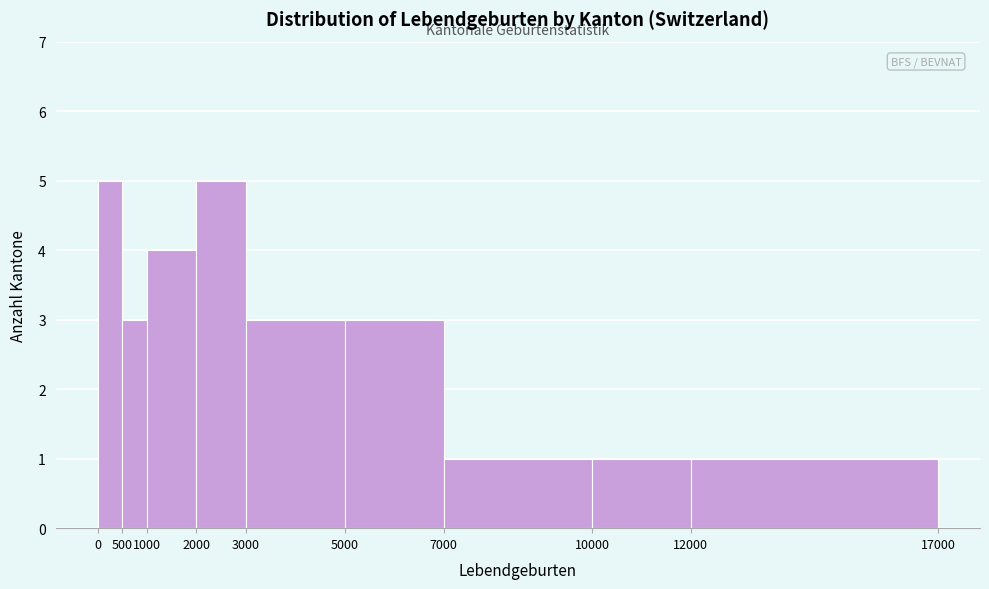

Reading left to right, transcribe this chart: for each bar, give the range it covers on the x-axis and its height. The values are not printed on the chart, so give them approximately, as read against the axis.

0 to 500: 5
500 to 1000: 3
1000 to 2000: 4
2000 to 3000: 5
3000 to 5000: 3
5000 to 7000: 3
7000 to 10000: 1
10000 to 12000: 1
12000 to 17000: 1